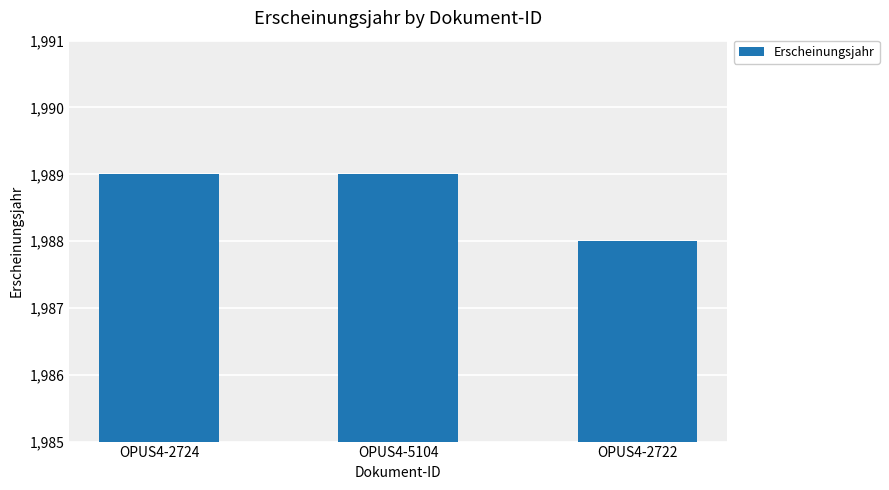

Are the bars grouped side by side (vs. stacked)?

No